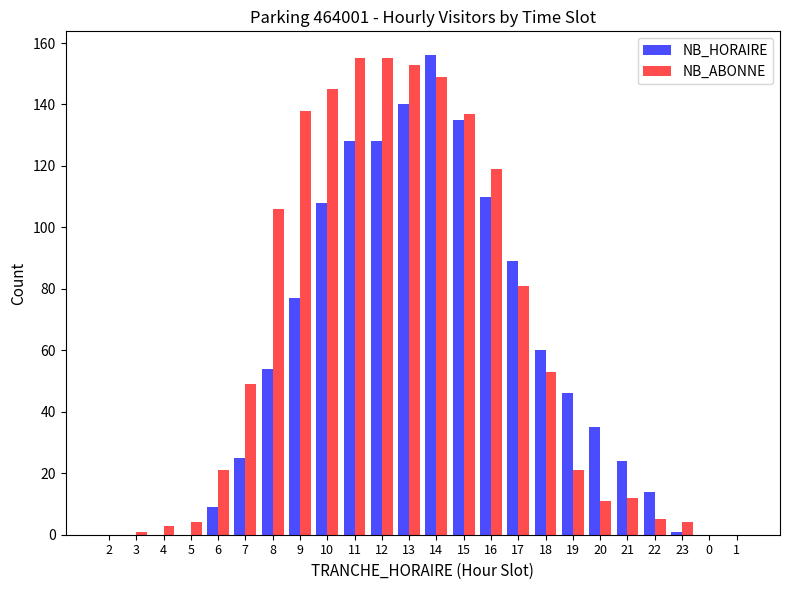

Which series changed the most between 2 and 11?

NB_ABONNE